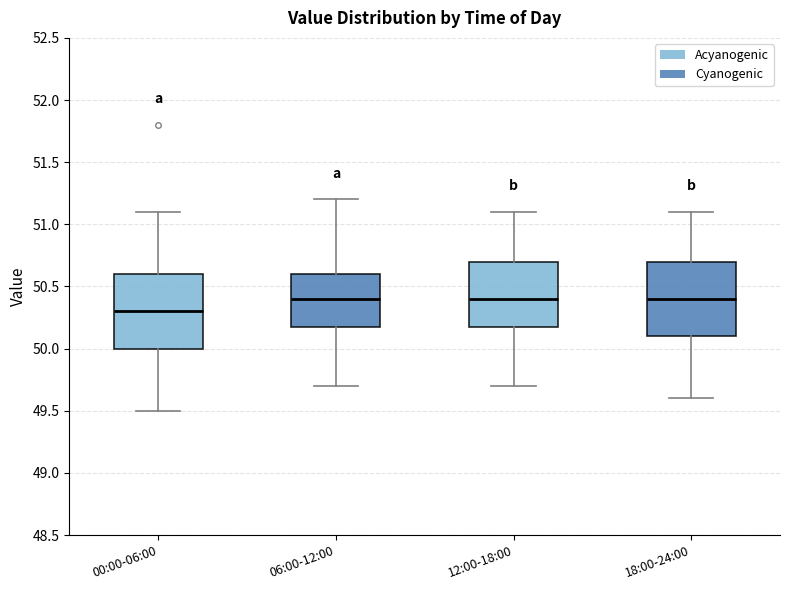

Where does the upper whisker of the box for 12:00-18:00 end on the y-axis? The values are not printed on the chart, so give them approximately, as read against the axis.

51.1